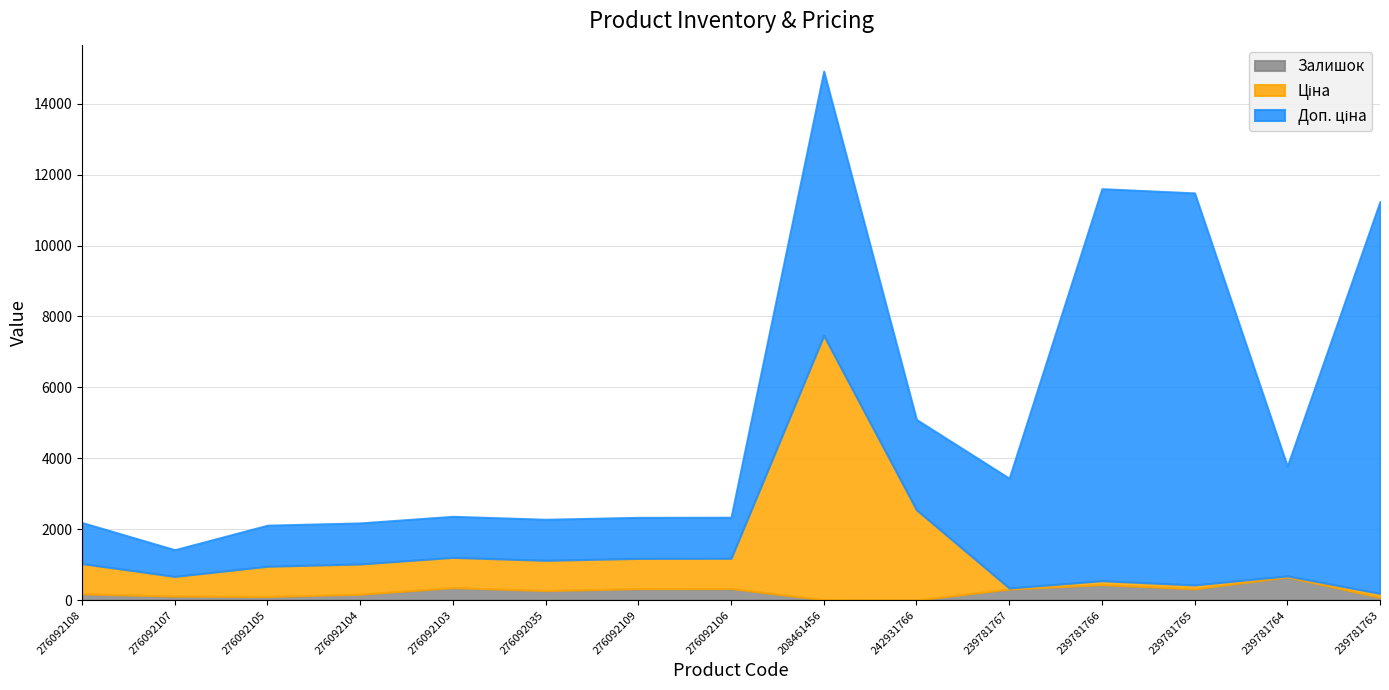

At which category is the sum across all series the highest?

208461456